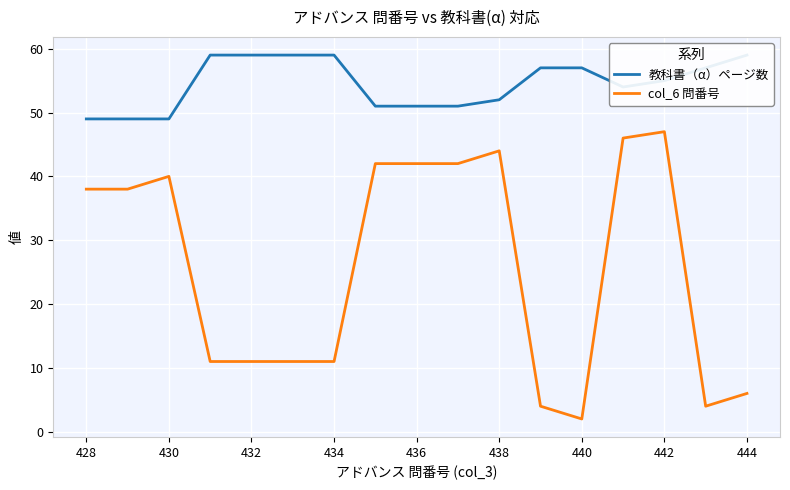

Count the 教科書（α）ページ数 values in the range 51 to 59.

14